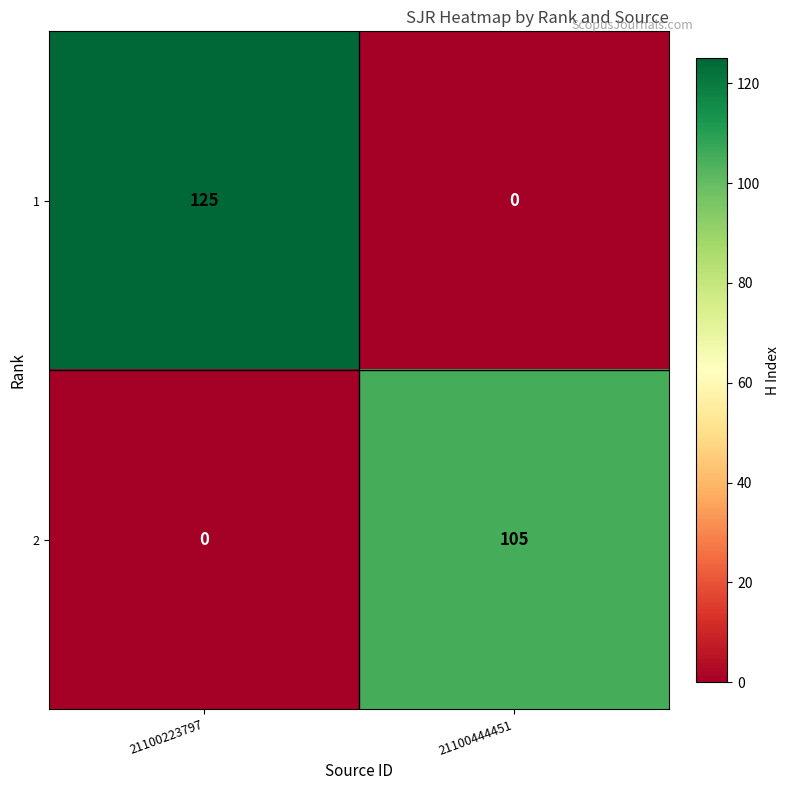

What is the difference between the maximum and minimum values in the 1 series?

125